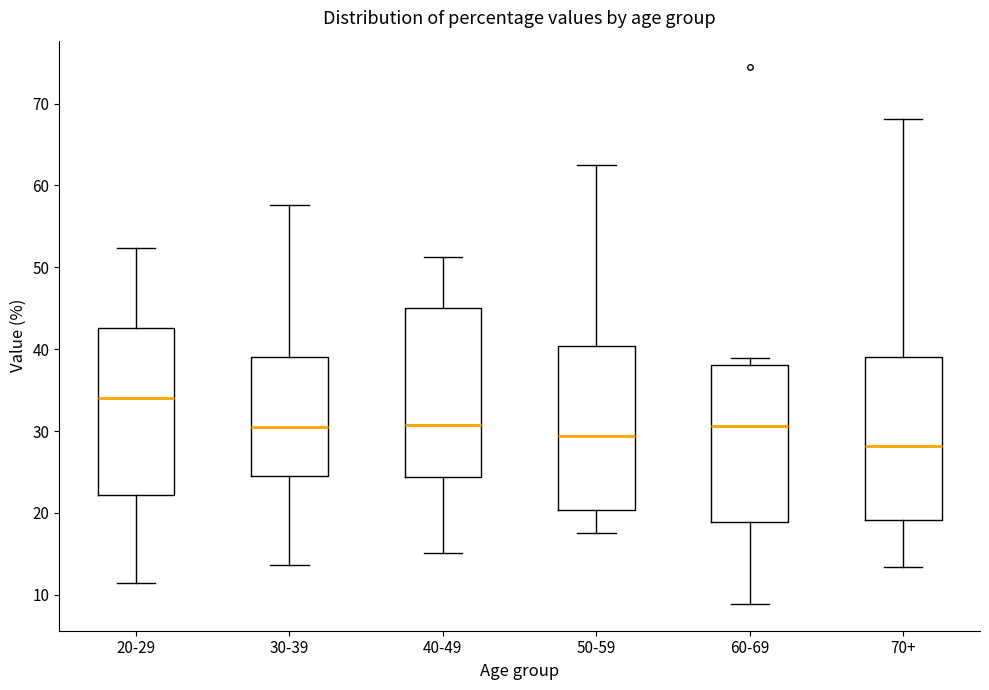

Reading left to right, read every box against the y-axis: the position of its median line, the range the box covers, and the ends of its whiskers. The values are not printed on the chart, so give them approximately, as read against the axis.

20-29: median 34, box 22 to 43, whiskers 11 to 52
30-39: median 31, box 25 to 39, whiskers 14 to 58
40-49: median 31, box 24 to 45, whiskers 15 to 51
50-59: median 29, box 20 to 40, whiskers 18 to 63
60-69: median 31, box 19 to 38, whiskers 9 to 39
70+: median 28, box 19 to 39, whiskers 13 to 68